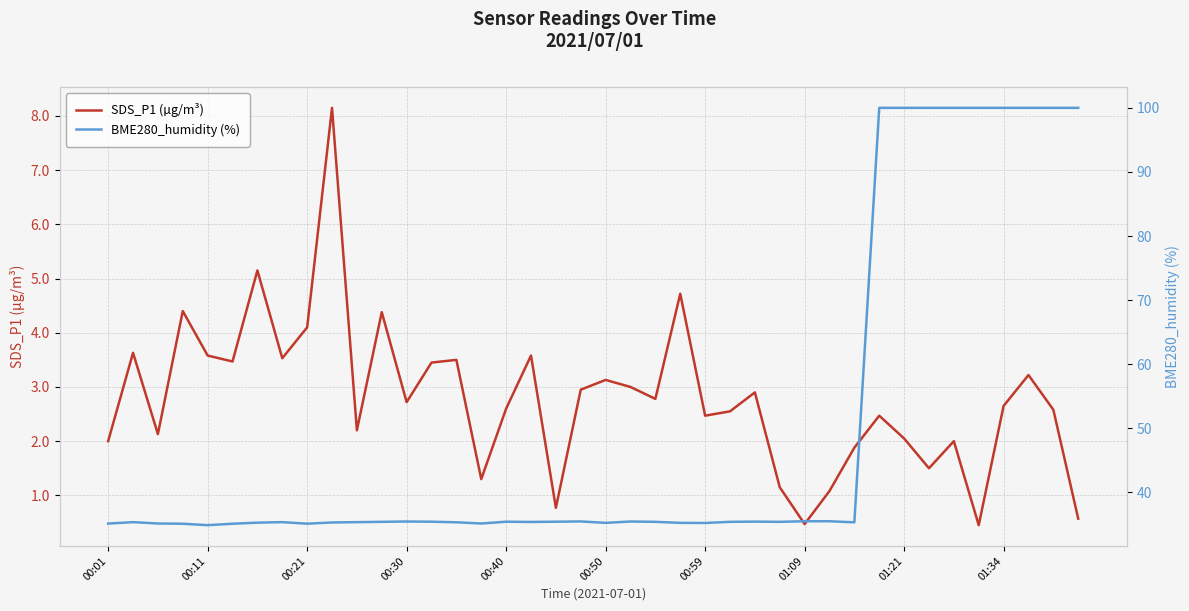

Is the value of BME280_humidity (%) at 32 greater than the value of SDS_P1 (µg/m³) at 15?

Yes